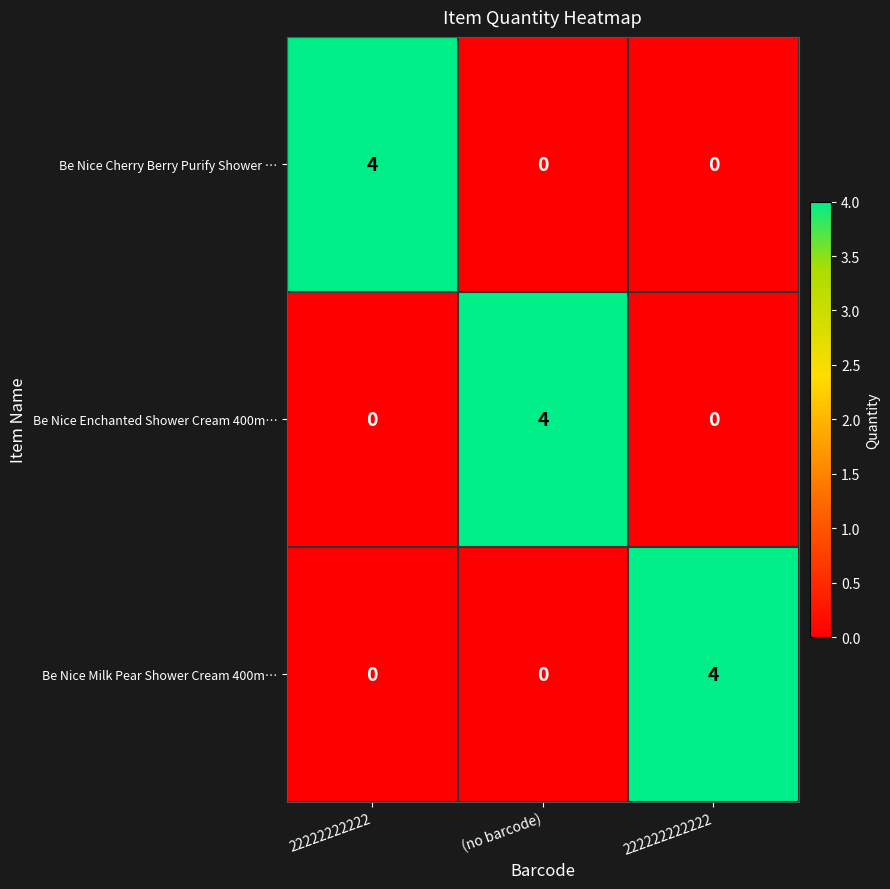

Reading left to right, what are all the values shown in this chart?

Be Nice Cherry Berry Purify Shower …: 22222222222=4	(no barcode)=0	222222222222=0
Be Nice Enchanted Shower Cream 400m…: 22222222222=0	(no barcode)=4	222222222222=0
Be Nice Milk Pear Shower Cream 400m…: 22222222222=0	(no barcode)=0	222222222222=4